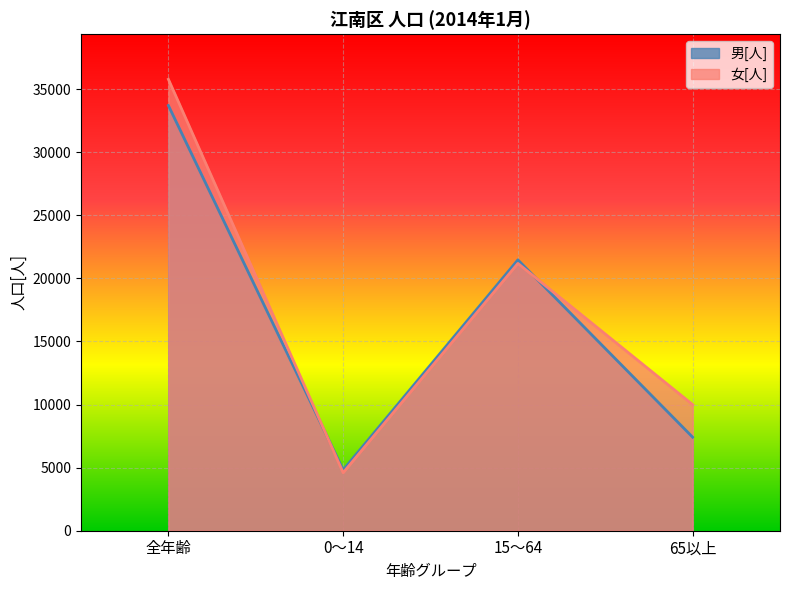

What is the label of the 1st point from the left?

全年齢